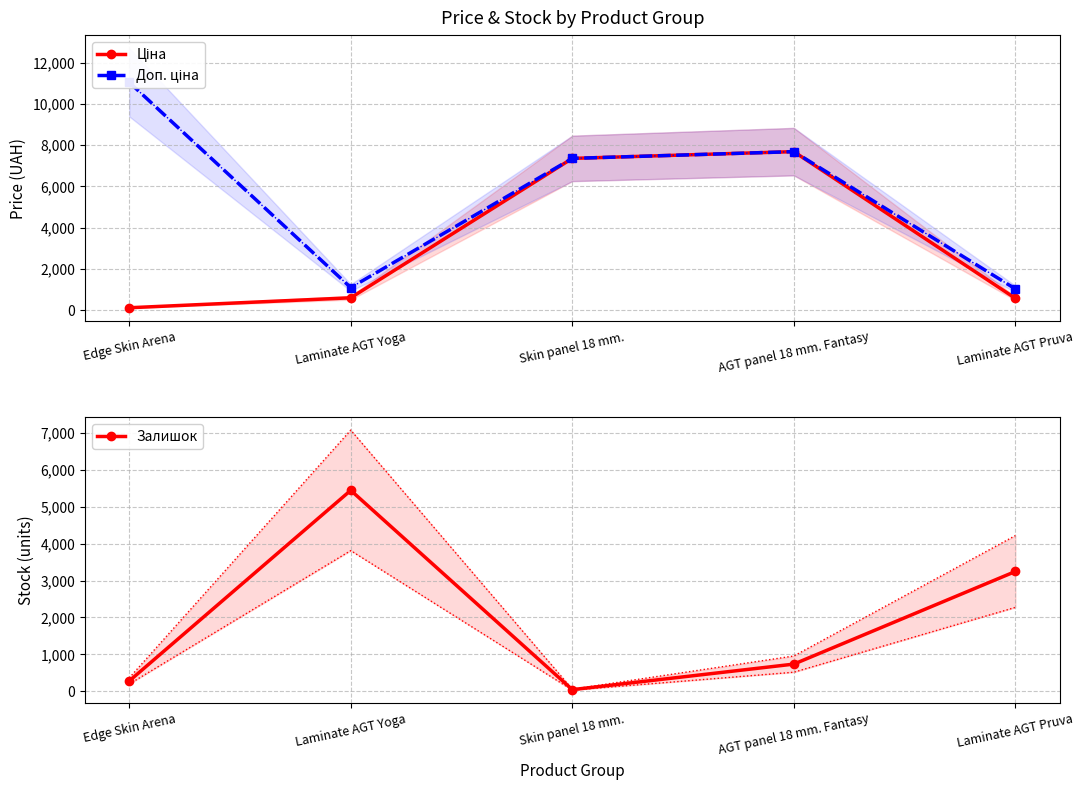

The Залишок series shows 3248.0 at Laminate AGT Pruva. True or false?

True